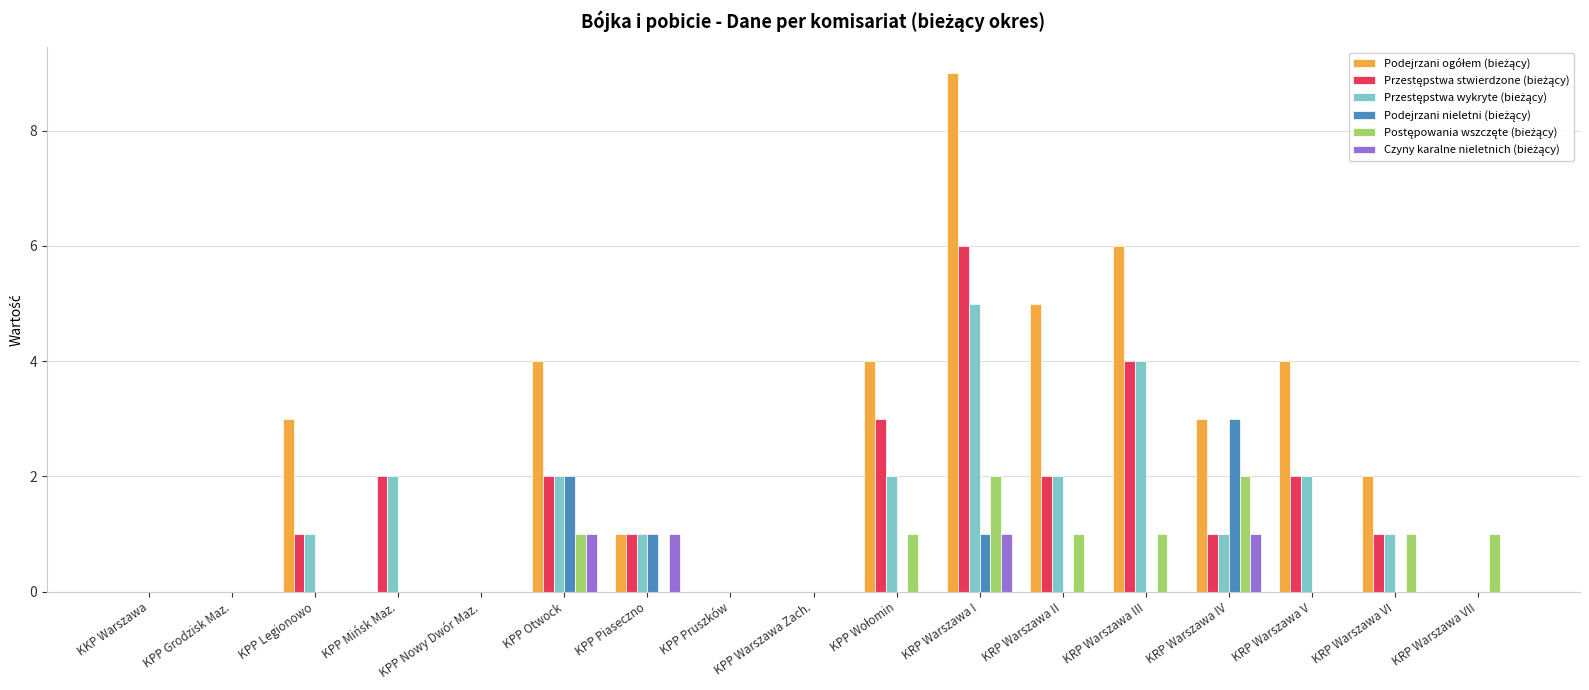

What is the spread (max minus min) of values at KRP Warszawa VI?

2